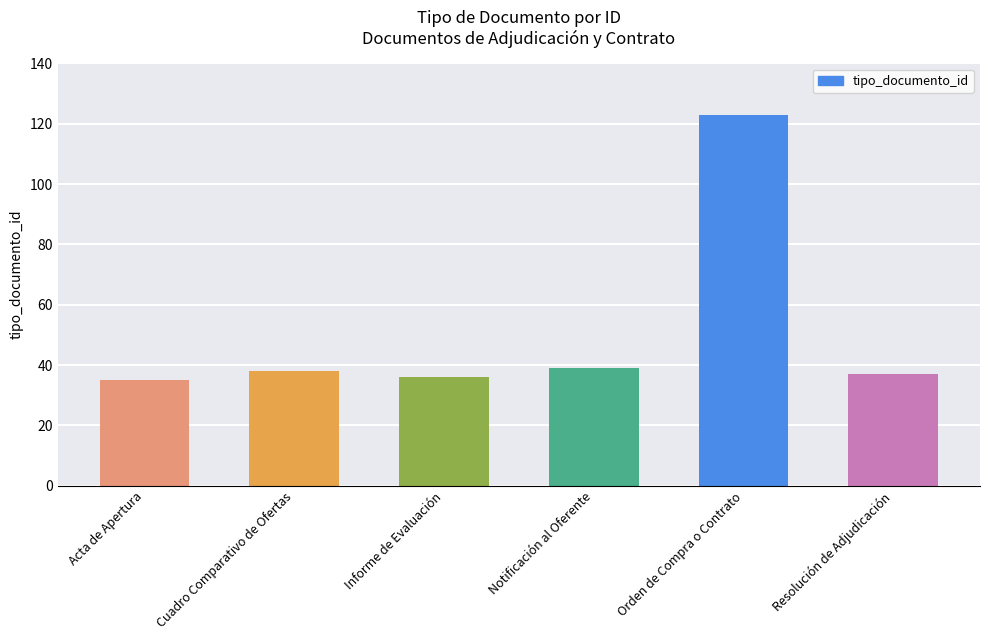

What is the smallest value displayed?

35